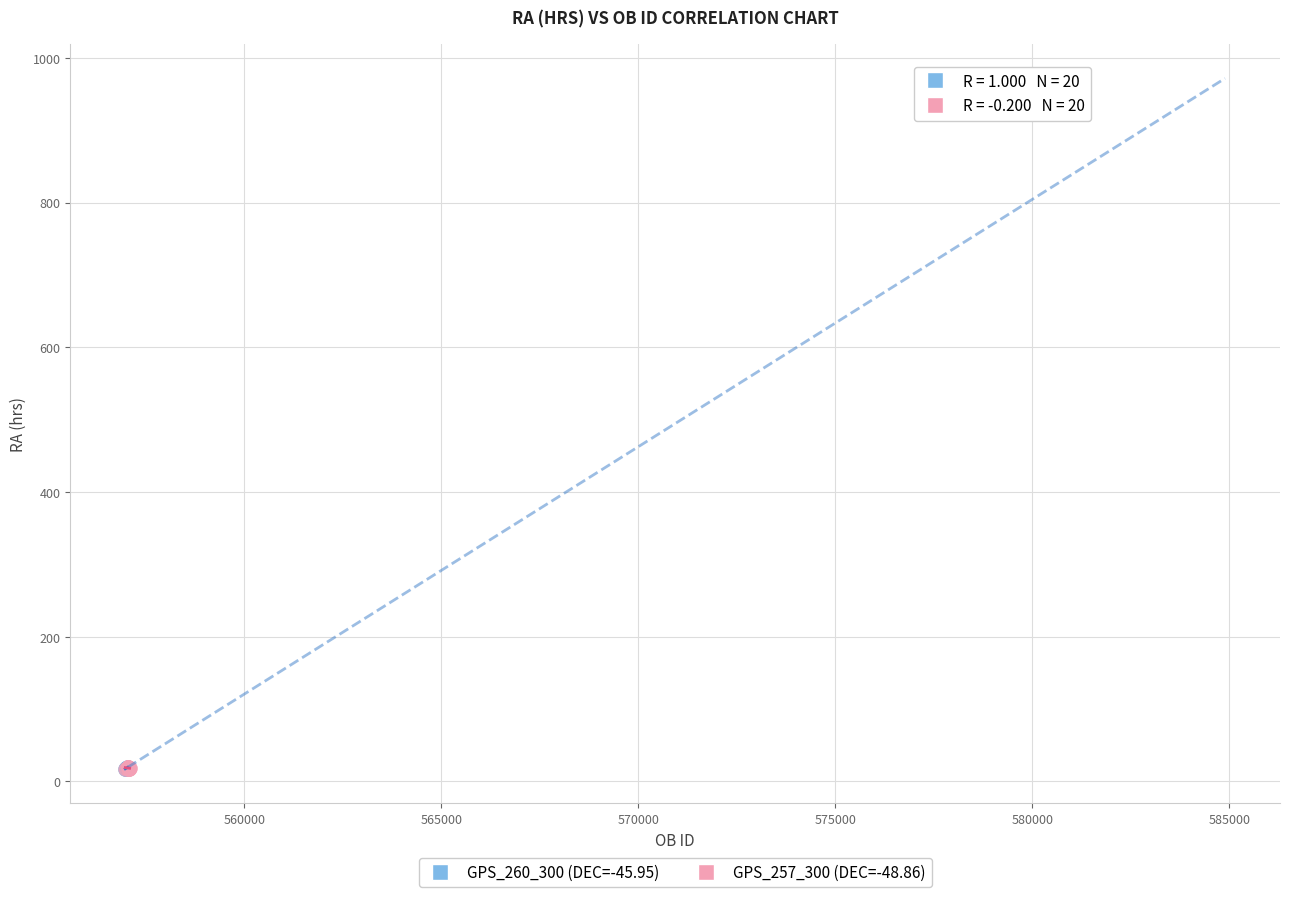

What are all the series names shown in the legend?

GPS_260_300 (DEC=-45.95), GPS_257_300 (DEC=-48.86)